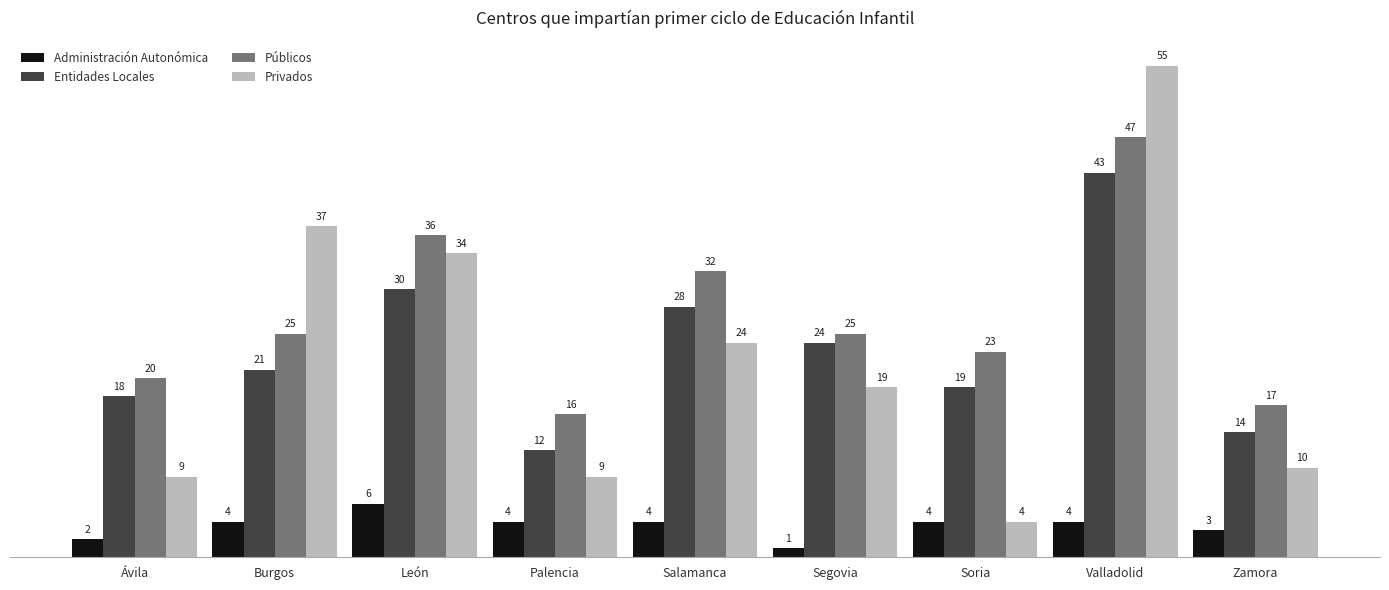

What is the maximum value shown in the chart?

55